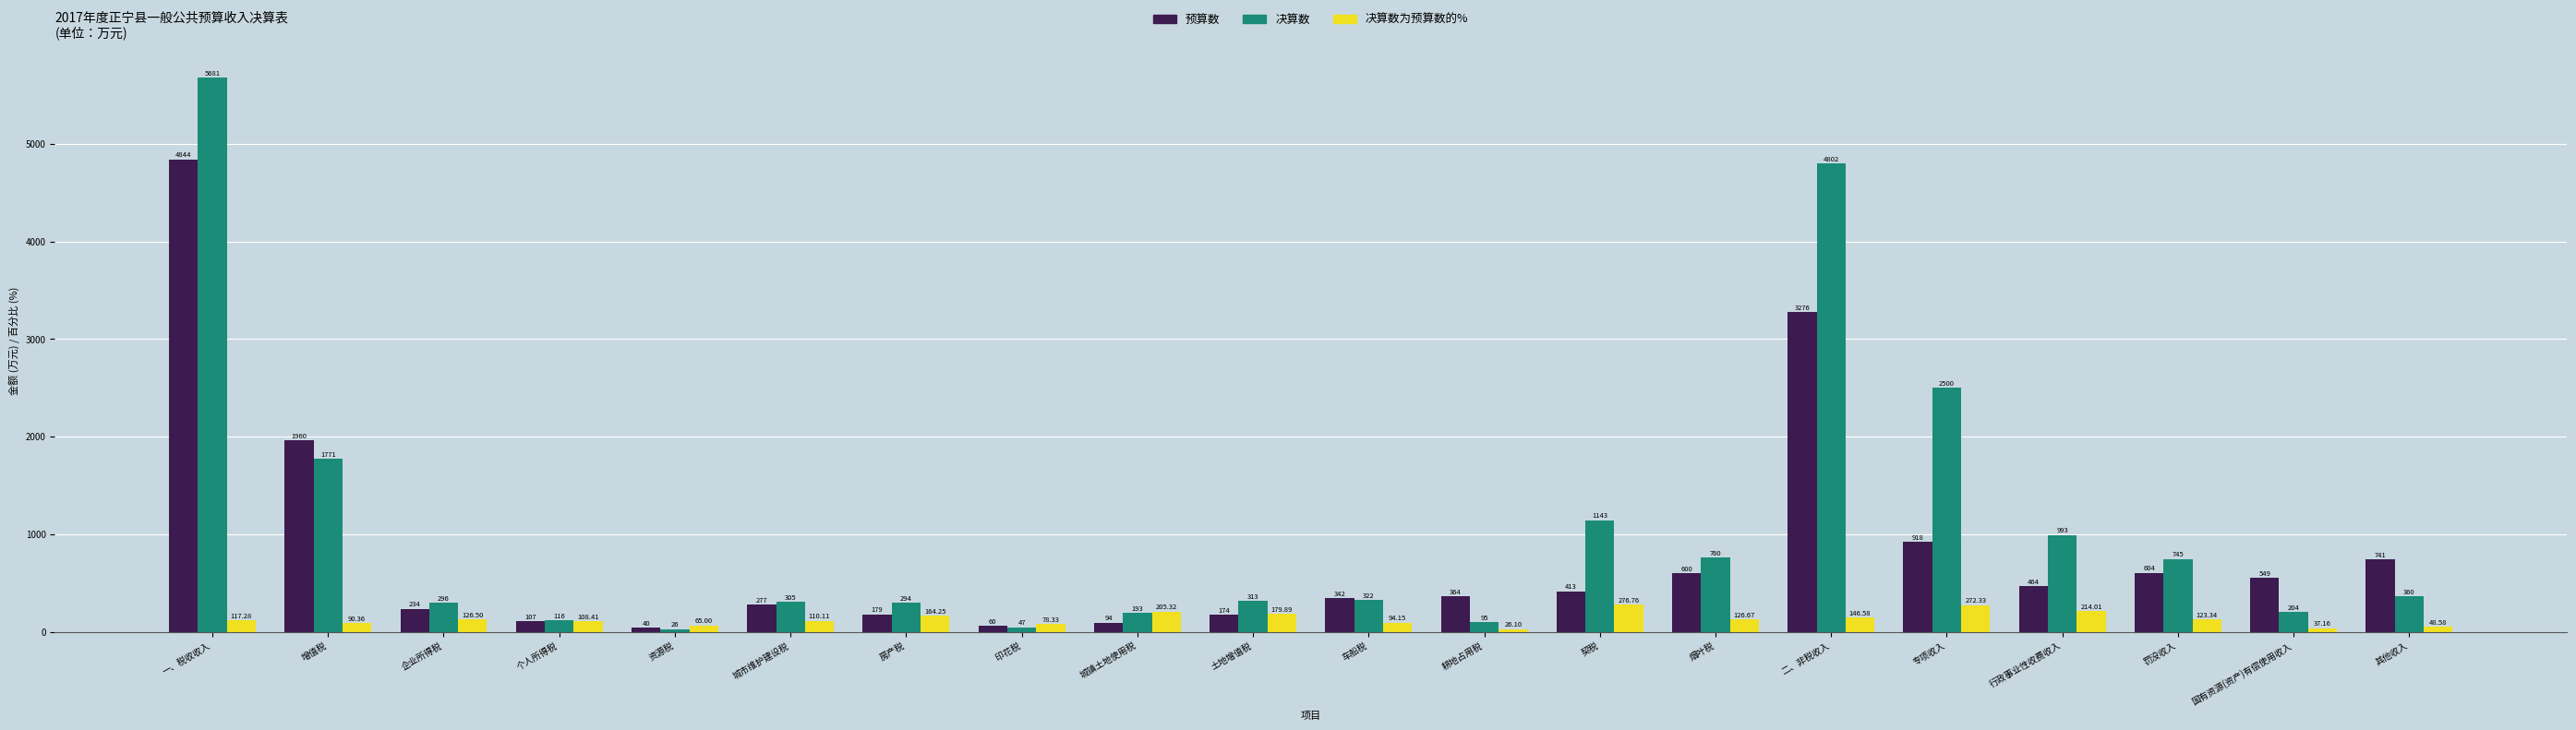

Which series has the largest range (max minus min)?

决算数